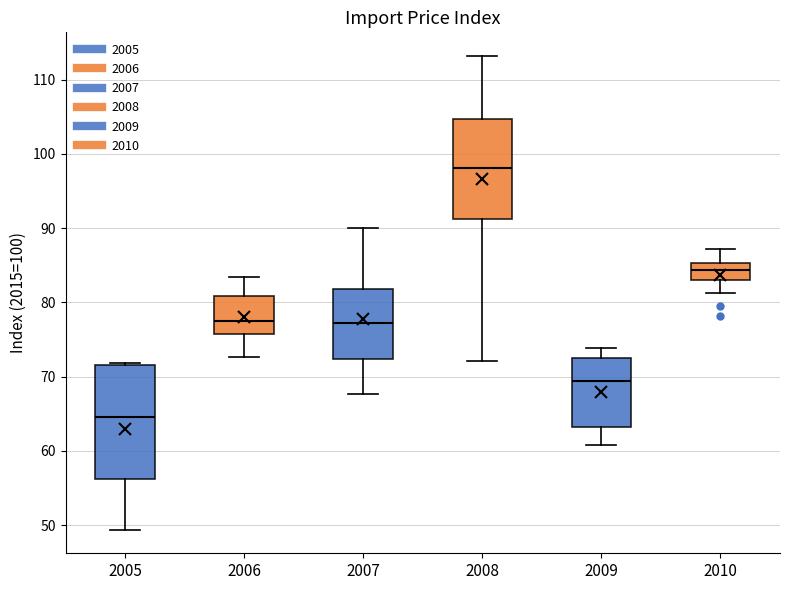

Reading left to right, read every box against the y-axis: the position of its median line, the range the box covers, and the ends of its whiskers. The values are not printed on the chart, so give them approximately, as read against the axis.

2005: median 65, box 56 to 72, whiskers 49 to 72 (just above the box's upper edge)
2006: median 77, box 76 to 81, whiskers 73 to 83
2007: median 77, box 72 to 82, whiskers 68 to 90
2008: median 98, box 91 to 105, whiskers 72 to 113
2009: median 69, box 63 to 72, whiskers 61 to 74
2010: median 84, box 83 to 85, whiskers 81 to 87